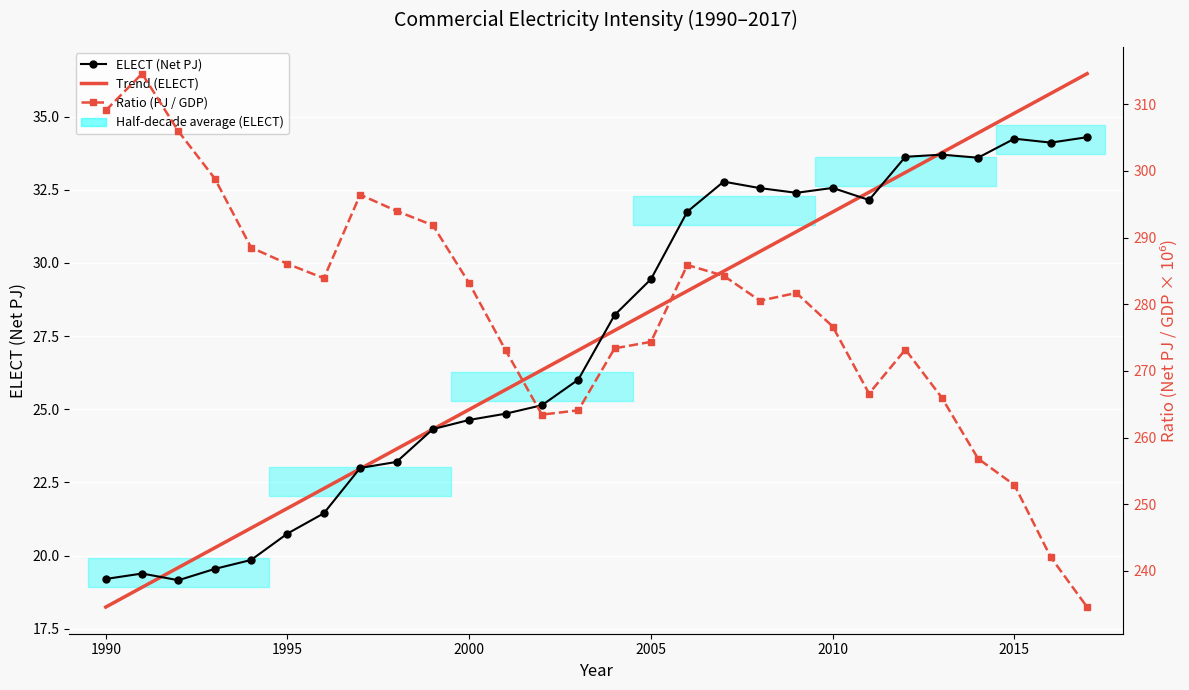

Which series has the widest spread of values?

Ratio (PJ / GDP)